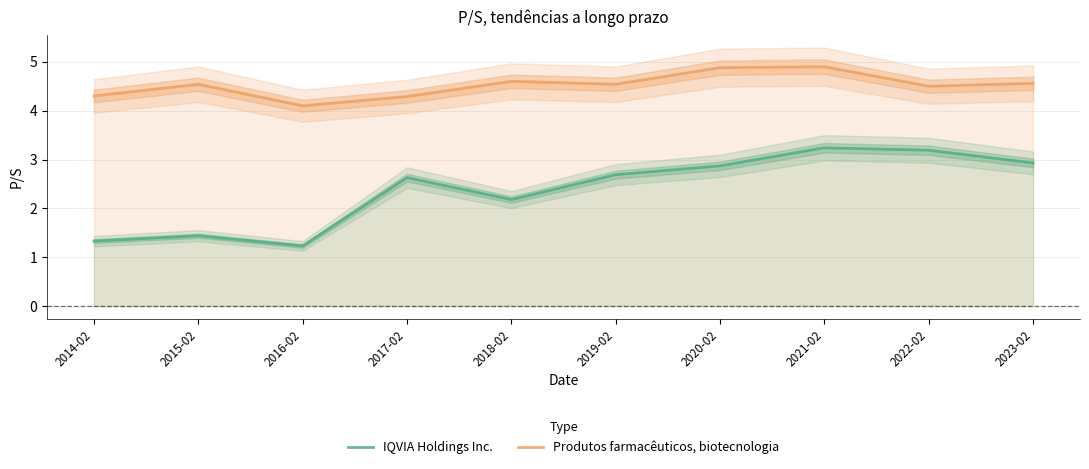

Reading left to right, what are all the values shown in this chart?

IQVIA Holdings Inc.: 2014-02=1.3	2015-02=1.4	2016-02=1.2	2017-02=2.6	2018-02=2.2	2019-02=2.7	2020-02=2.9	2021-02=3.2	2022-02=3.2	2023-02=2.9
Produtos farmacêuticos, biotecnologia: 2014-02=4.3	2015-02=4.5	2016-02=4.1	2017-02=4.3	2018-02=4.6	2019-02=4.5	2020-02=4.9	2021-02=4.9	2022-02=4.5	2023-02=4.6